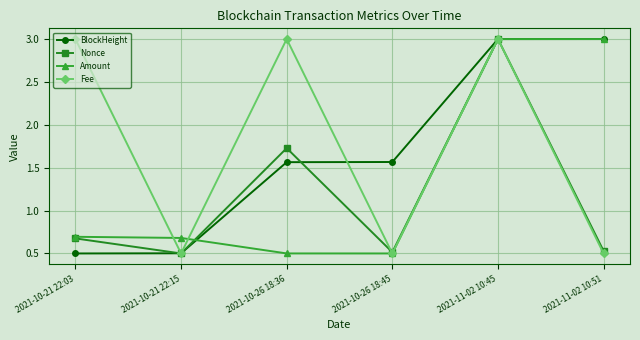

What are all the series names shown in the legend?

BlockHeight, Nonce, Amount, Fee